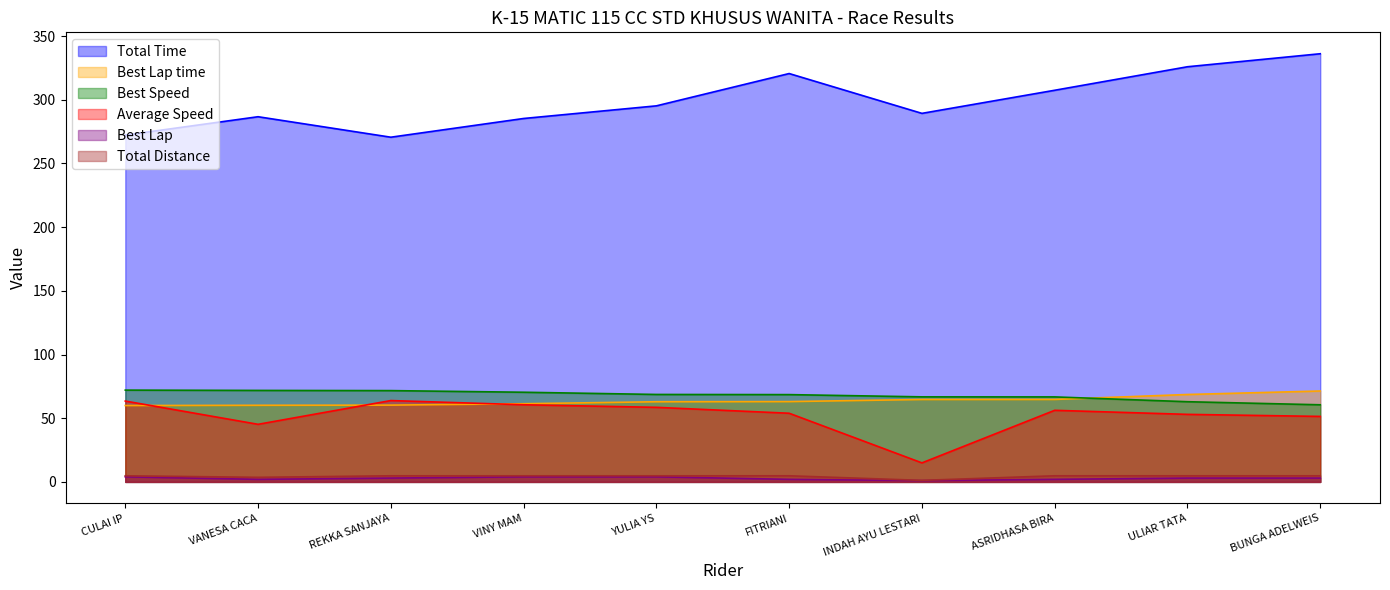

True or false: Best Lap and Total Distance cross at least once.

False